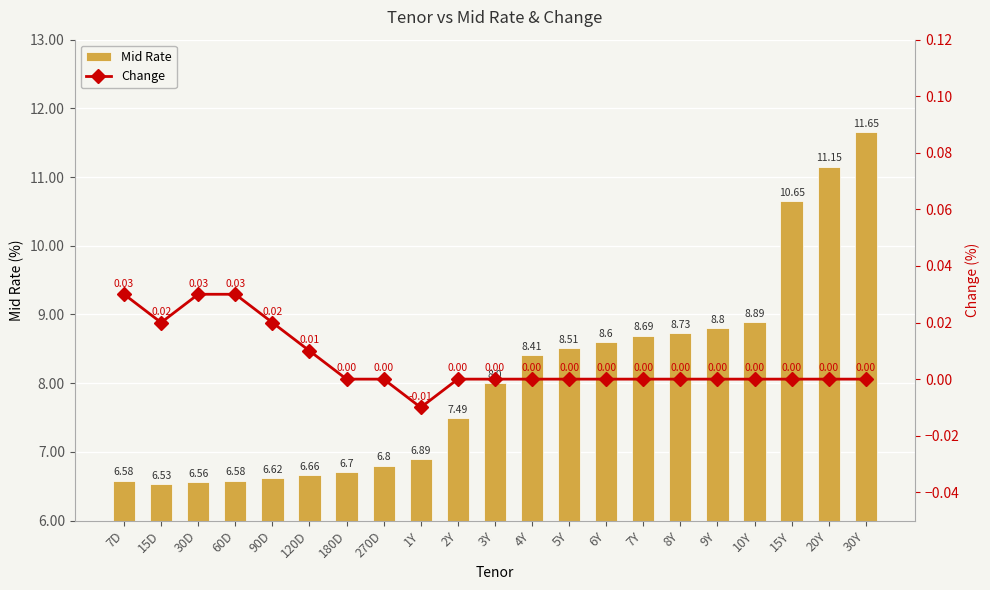

How many positive values does the Change series have?

6